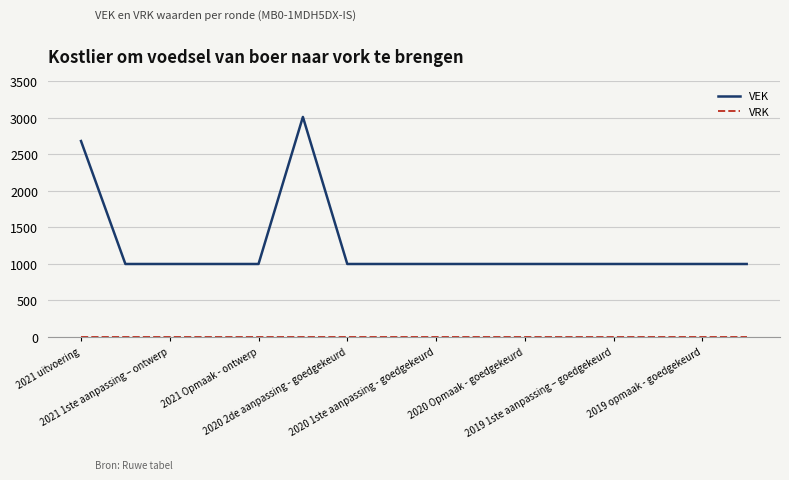

What is the difference between the second highest and minimum values in the VEK series?

1684